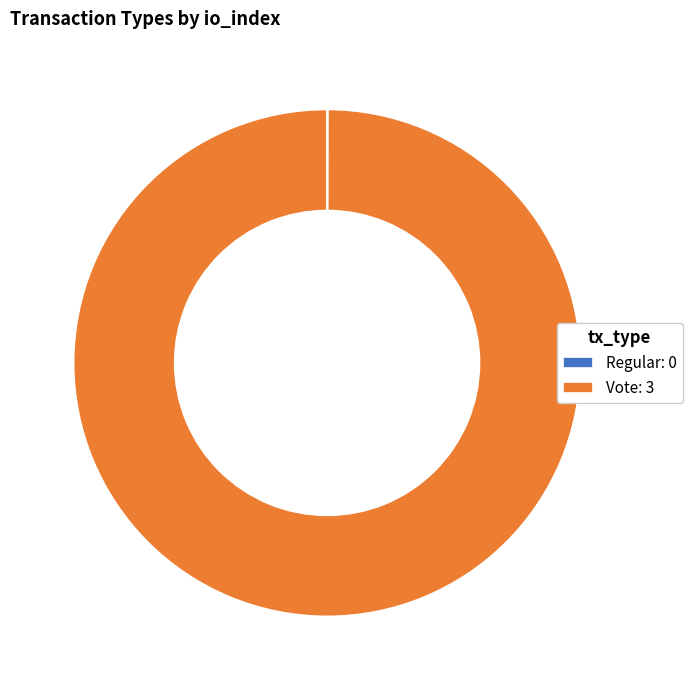

Does any single category account for the majority?

Yes